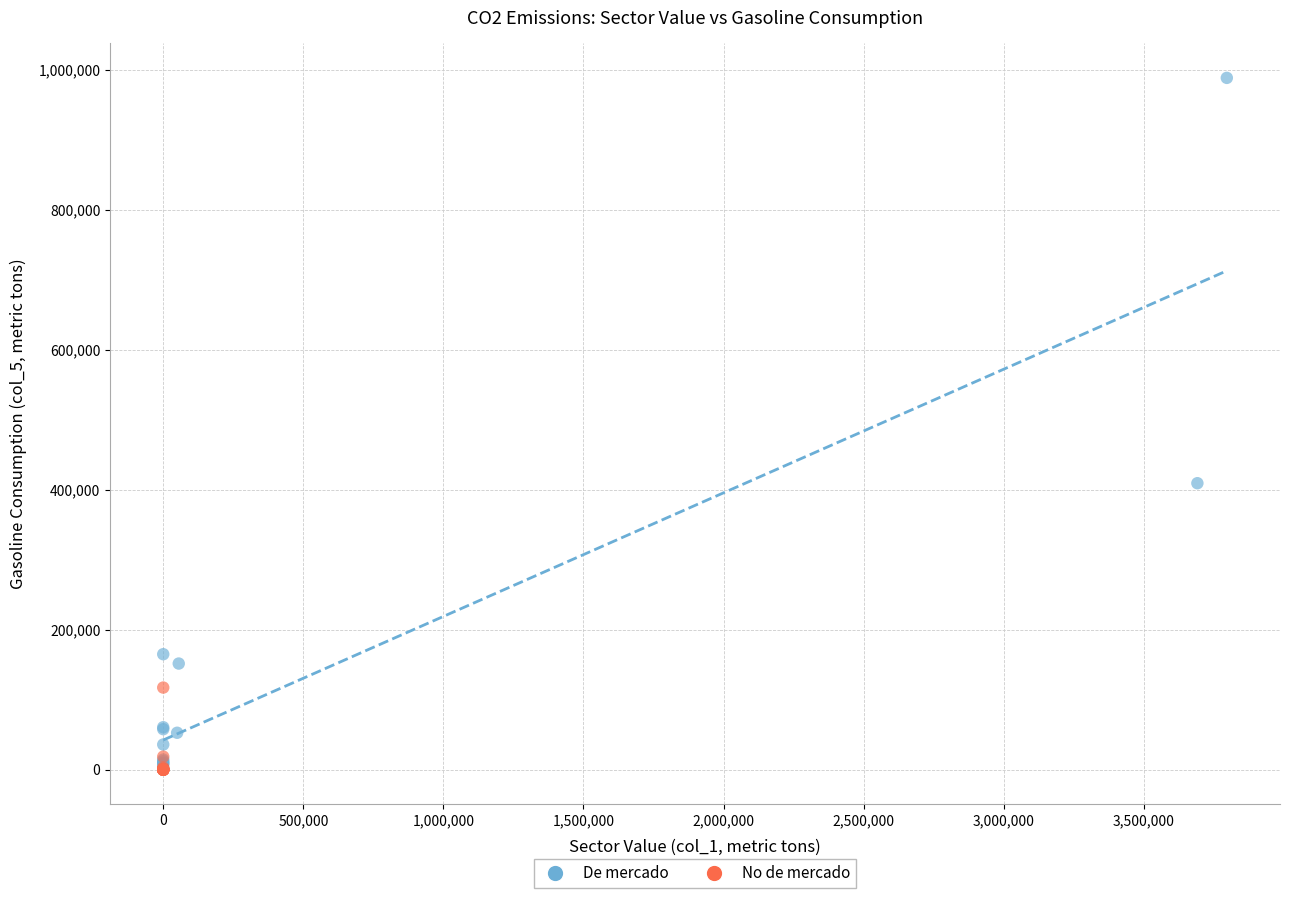

Which series reaches the maximum Y coordinate?

De mercado